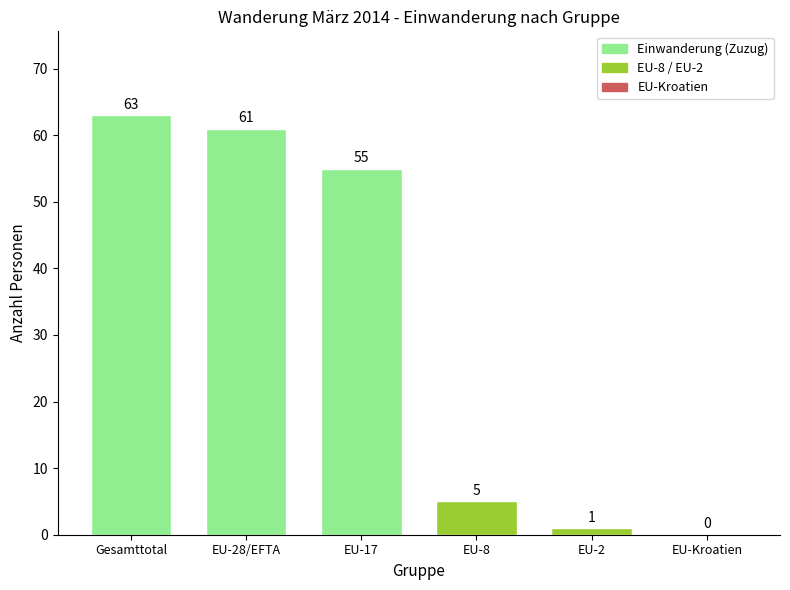

Reading right to left, extract all data points from this chart.

EU-Kroatien=0	EU-2=1	EU-8=5	EU-17=55	EU-28/EFTA=61	Gesamttotal=63